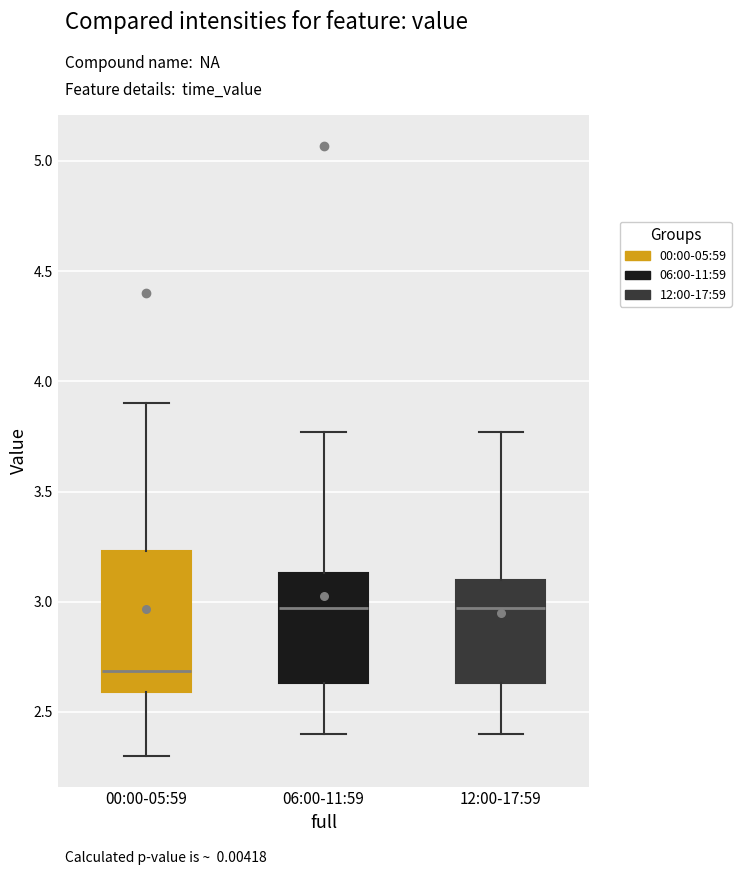

Reading left to right, transcribe this box plot: for each box, give where its median line is, the range the box spans, and where its two whiskers end, as read against the y-axis. The values are not printed on the chart, so give them approximately, as read against the axis.

00:00-05:59: median 2.70, box 2.60 to 3.25, whiskers 2.30 to 3.90
06:00-11:59: median 2.95, box 2.65 to 3.15, whiskers 2.40 to 3.75
12:00-17:59: median 2.95, box 2.65 to 3.10, whiskers 2.40 to 3.75